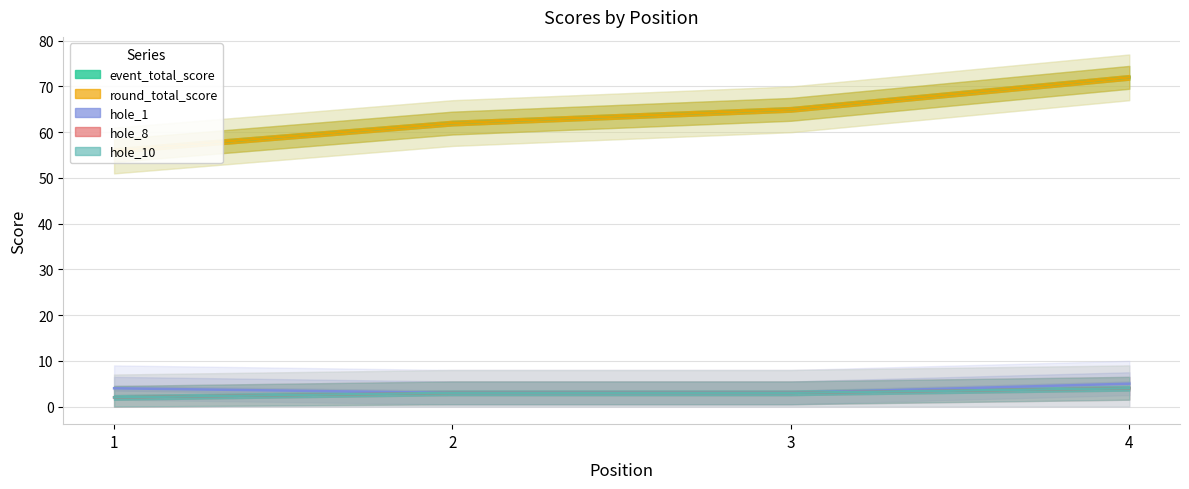

At which label is event_total_score closest to 64?

3